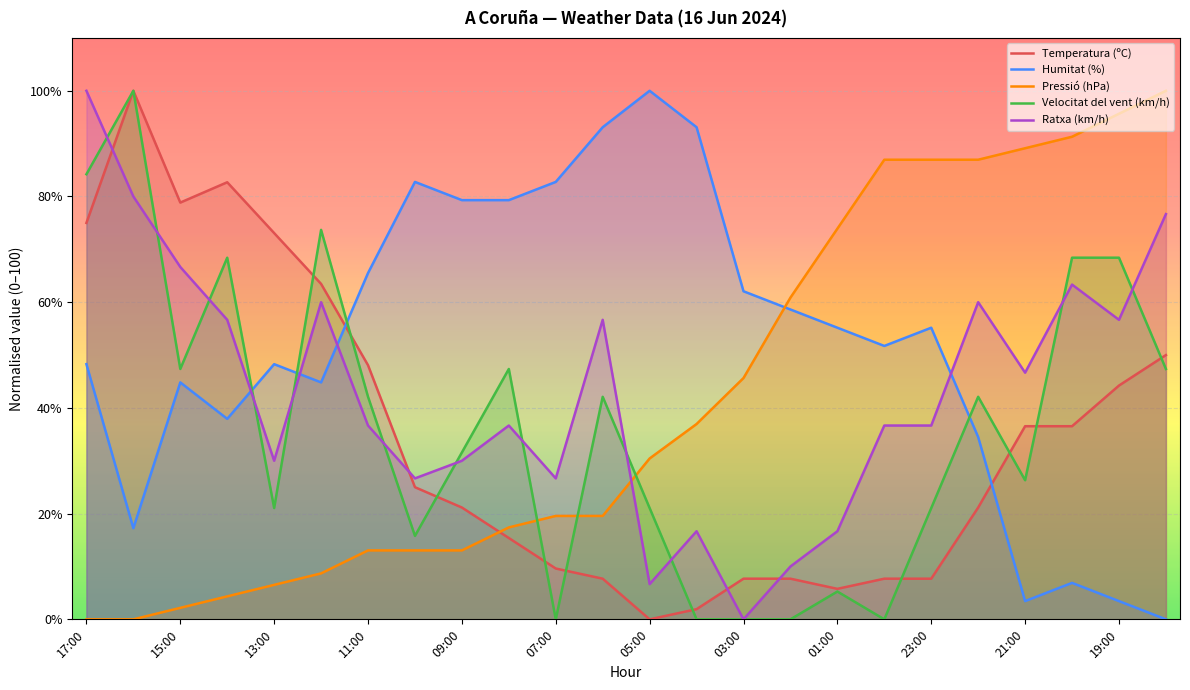

What are all the series names shown in the legend?

Temperatura (ºC), Humitat (%), Pressió (hPa), Velocitat del vent (km/h), Ratxa (km/h)